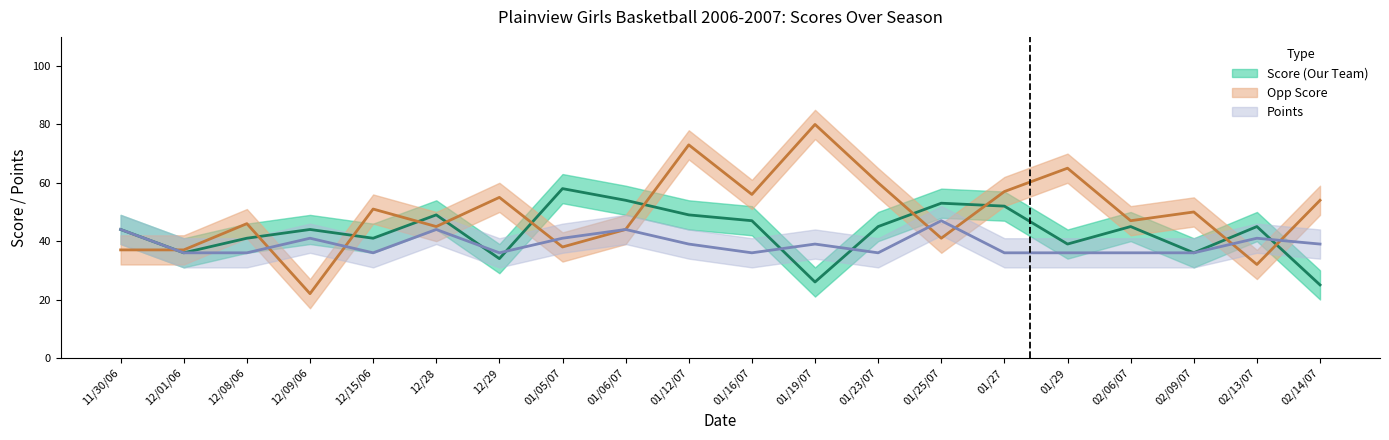

What are all the series names shown in the legend?

Score (Our Team), Opp Score, Points